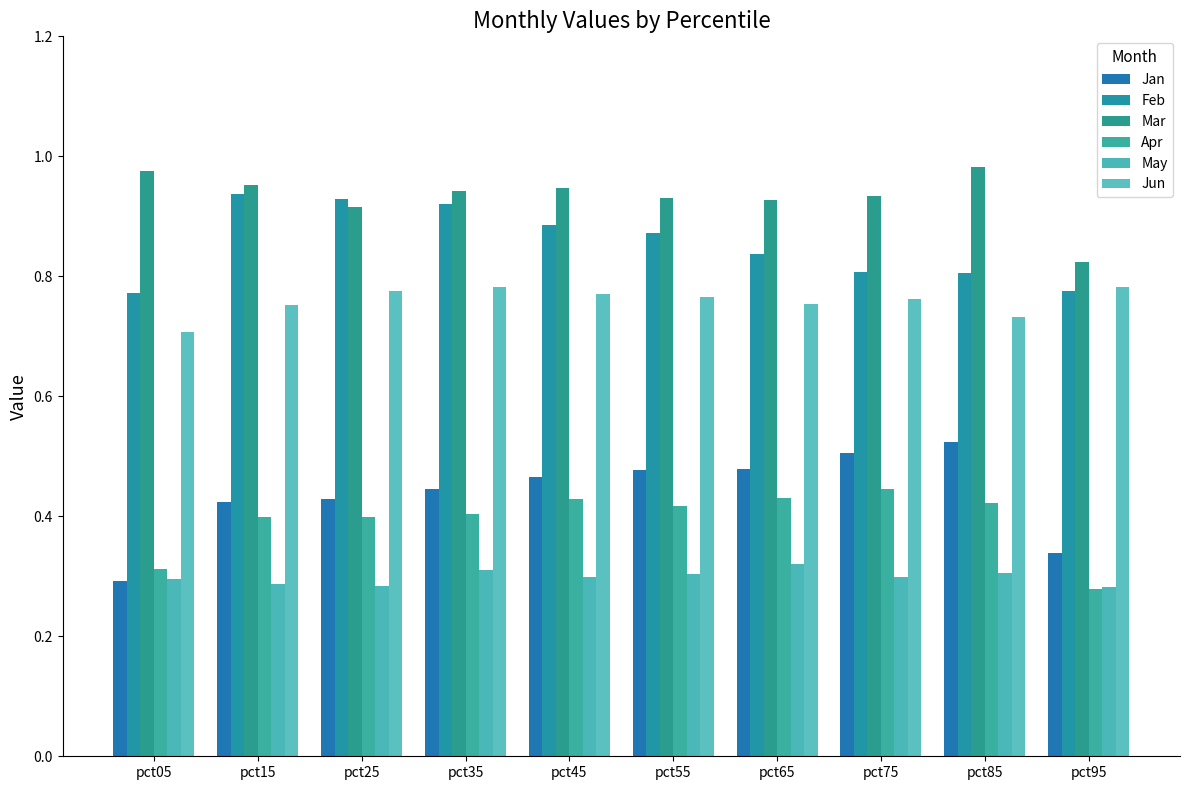

Rank the categories by Jan value from highest to lowest.

pct85, pct75, pct65, pct55, pct45, pct35, pct25, pct15, pct95, pct05